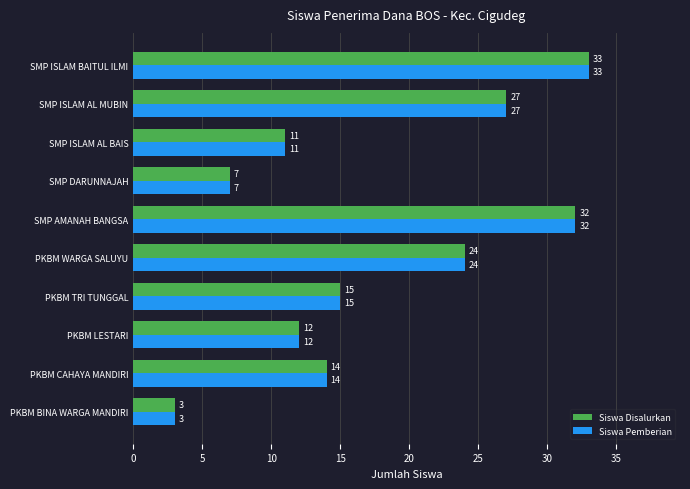

Where is Siswa Disalurkan nearest to the value 18?

PKBM TRI TUNGGAL